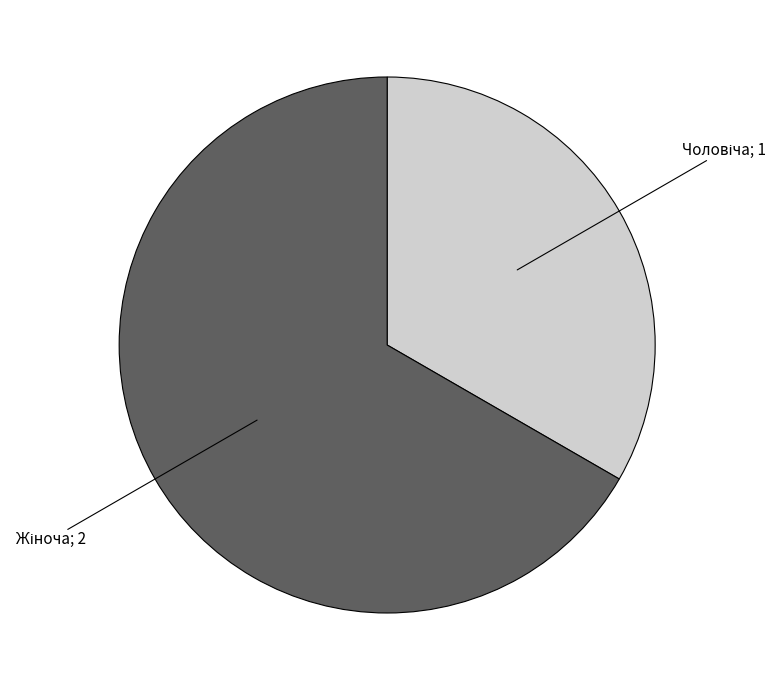

Is there any slice that represents more than half of the pie?

Yes